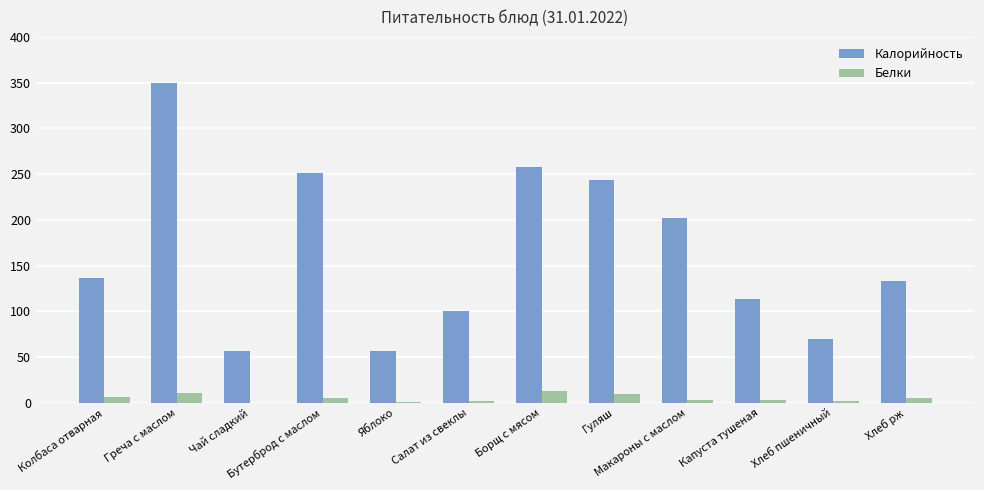

What is the maximum value shown in the chart?

350.0